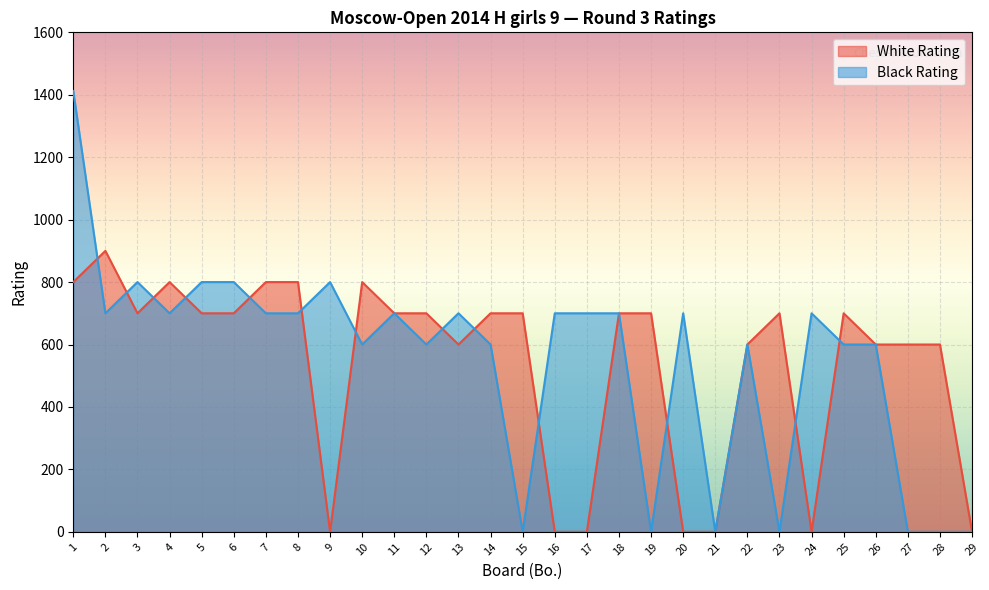

What are all the series names shown in the legend?

White Rating, Black Rating